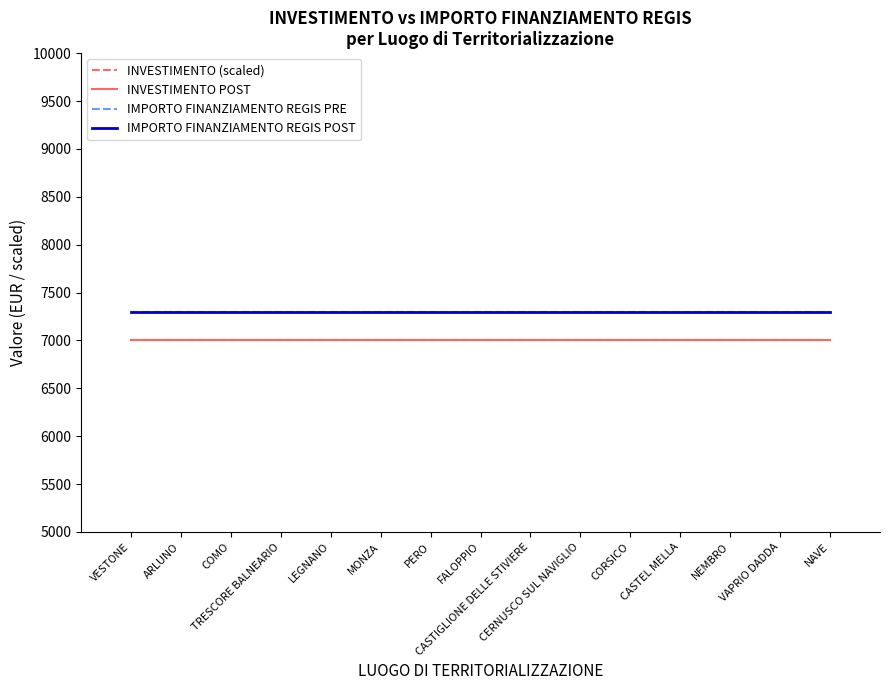

Is this an area chart (filled region under the line)?

No